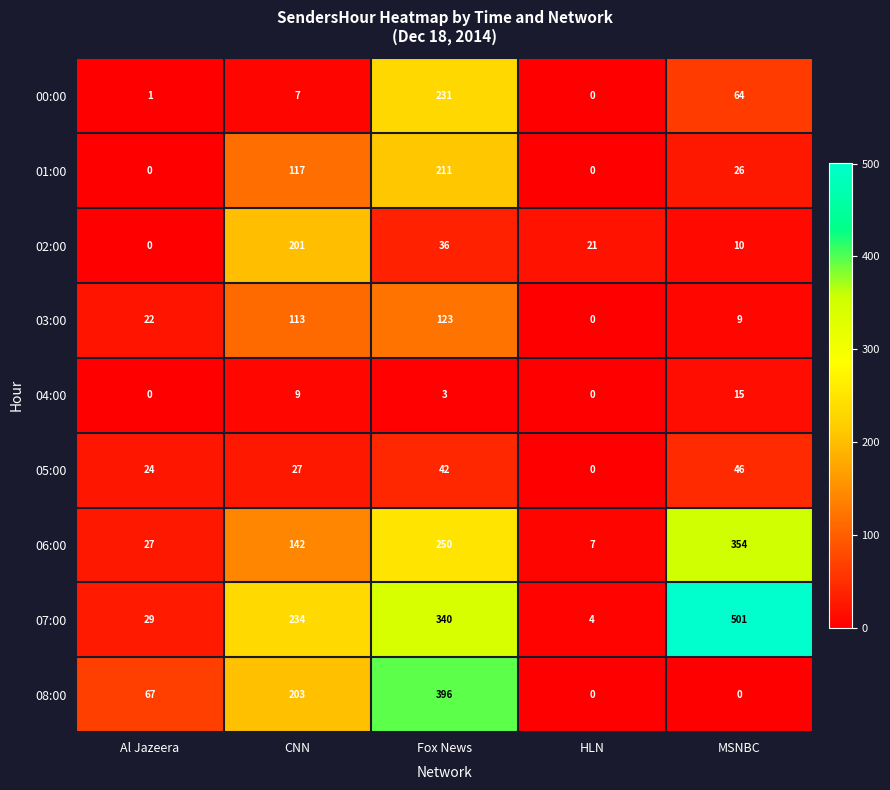

What is the difference between the 00:00 values at MSNBC and HLN?

64